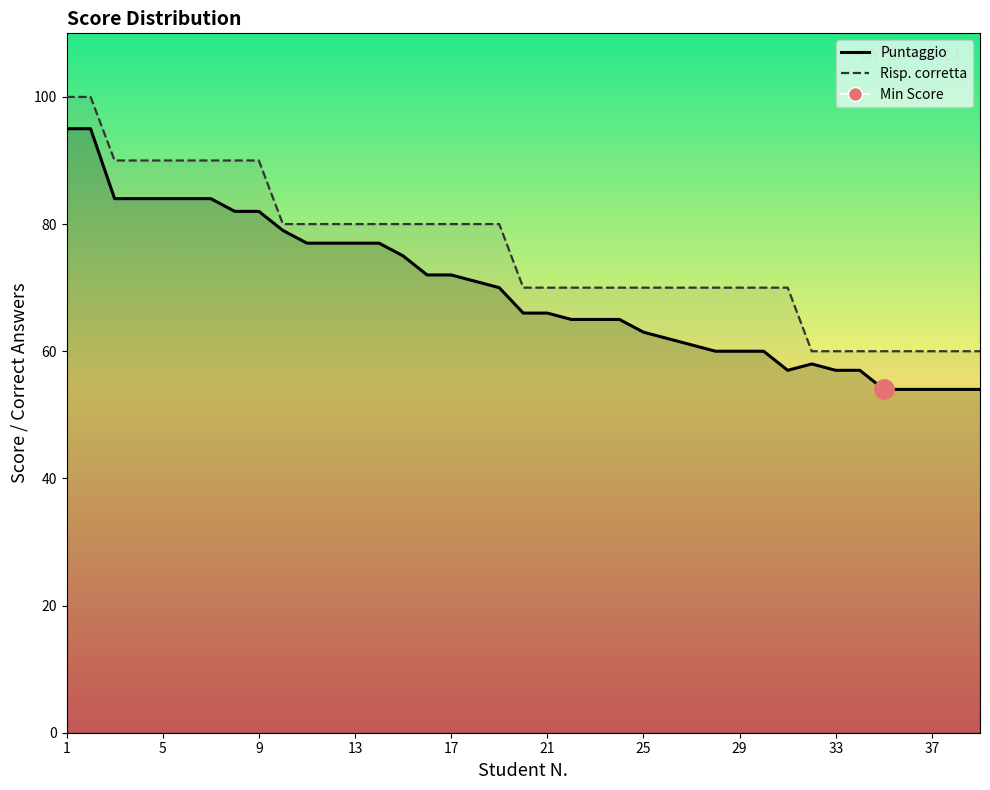

True or false: Puntaggio and Risp. corretta cross at least once.

False